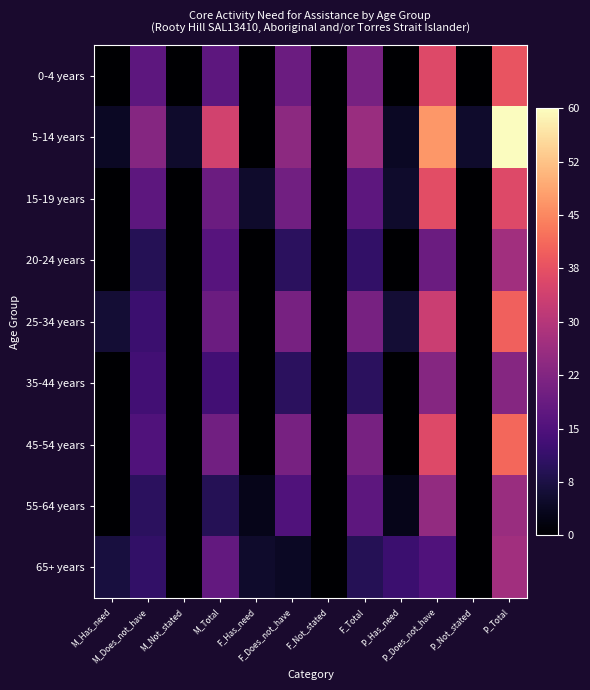

Which series has the largest total across all categories?

5-14 years